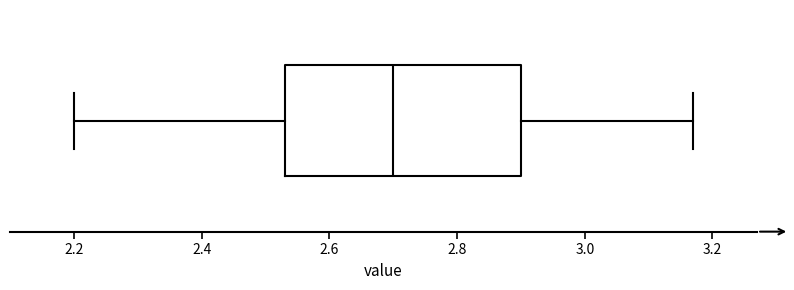

Where is the right edge of the box on the x-axis? The values are not printed on the chart, so give them approximately, as read against the axis.

2.90